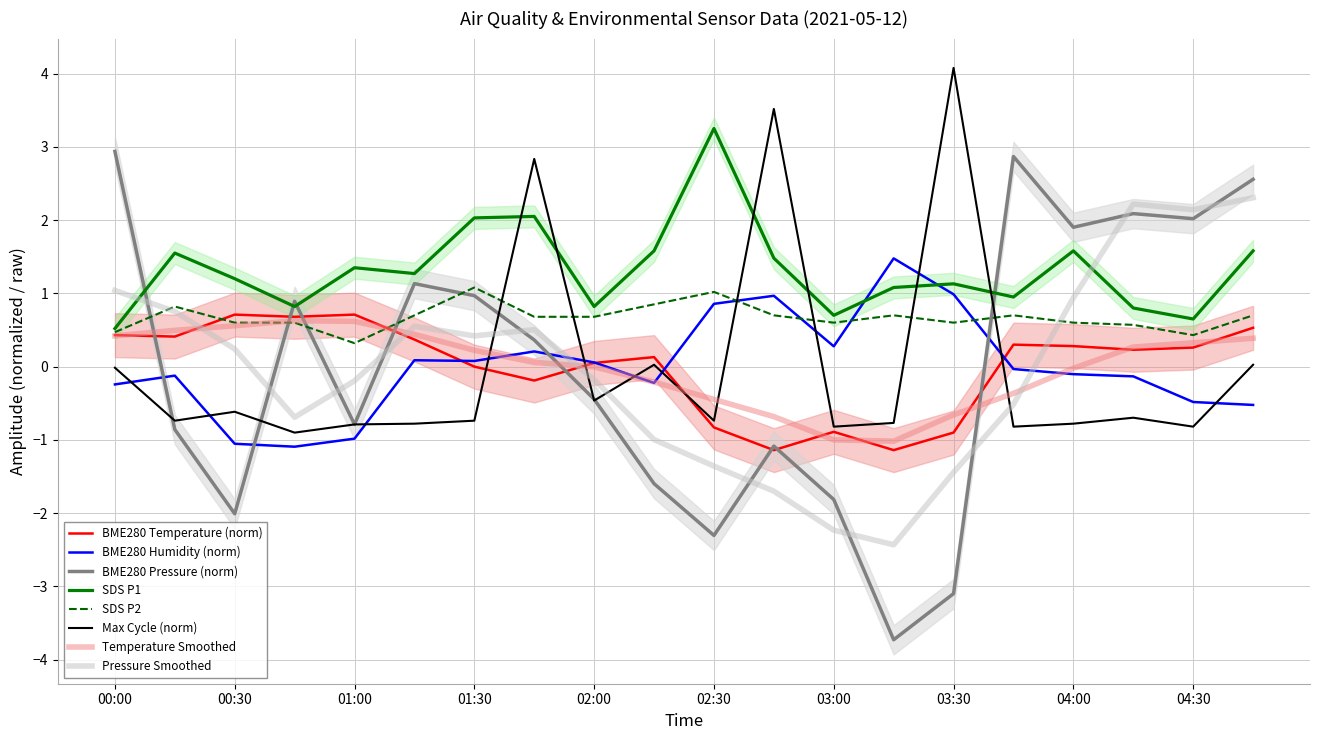

What is the difference between the second highest and second lowest values in the SDS_P2 series?

0.6